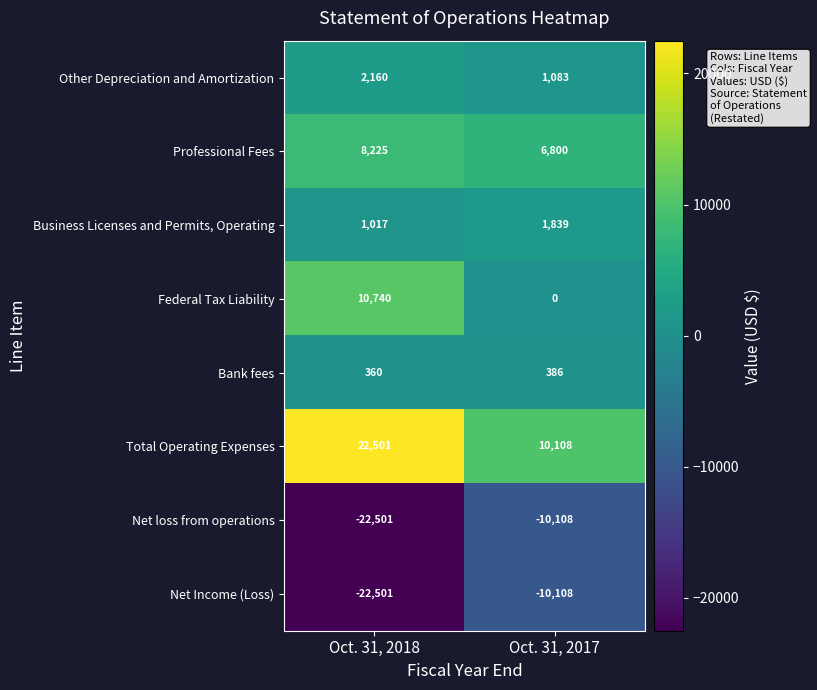

Is the value of Bank fees at Oct. 31, 2018 greater than the value of Other Depreciation and Amortization at Oct. 31, 2018?

No